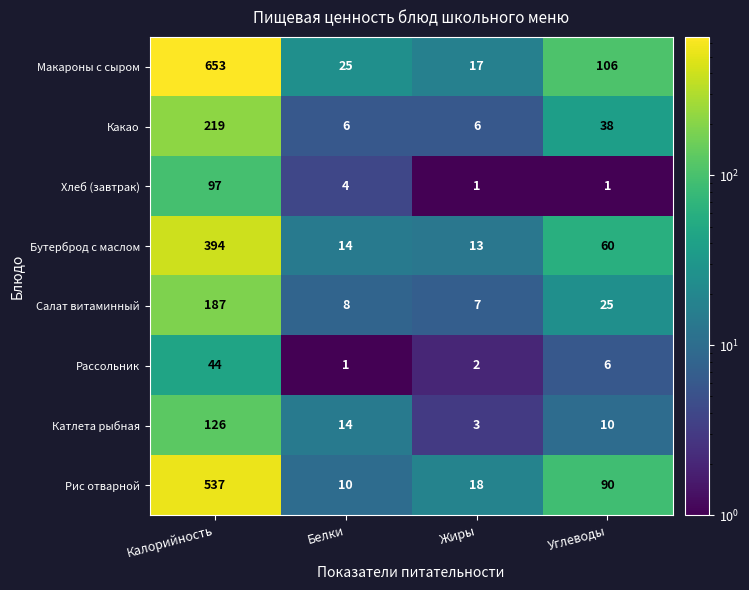

What is the smallest value displayed?

1